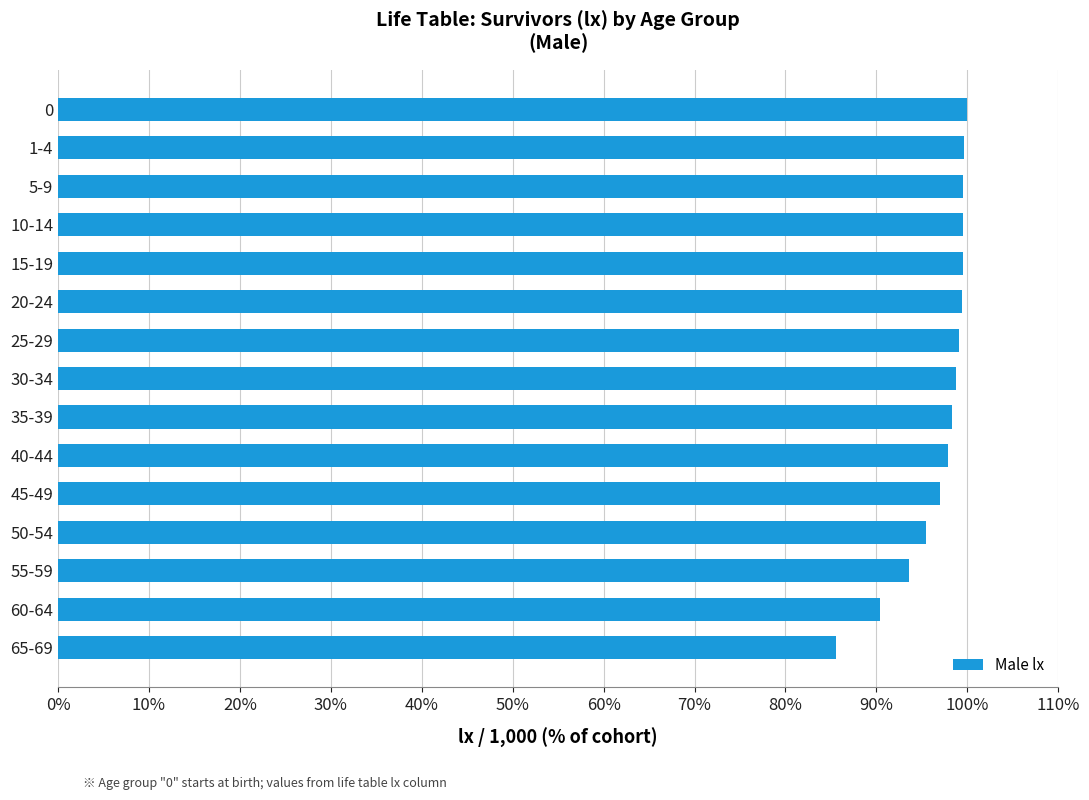

What is the maximum value shown in the chart?

100.0